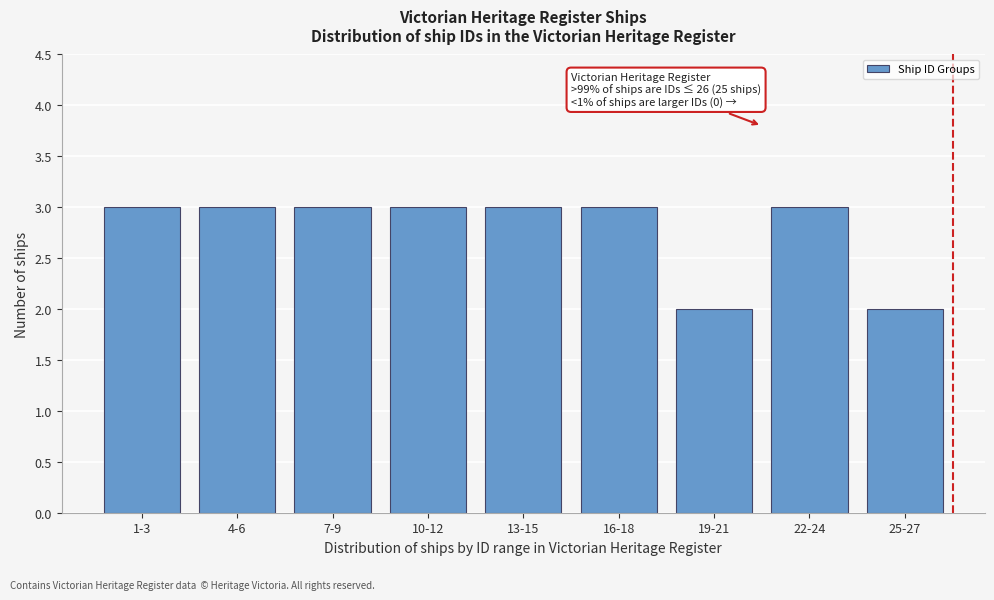

Reading right to left, what are all the values shown in this chart?

2	3	2	3	3	3	3	3	3